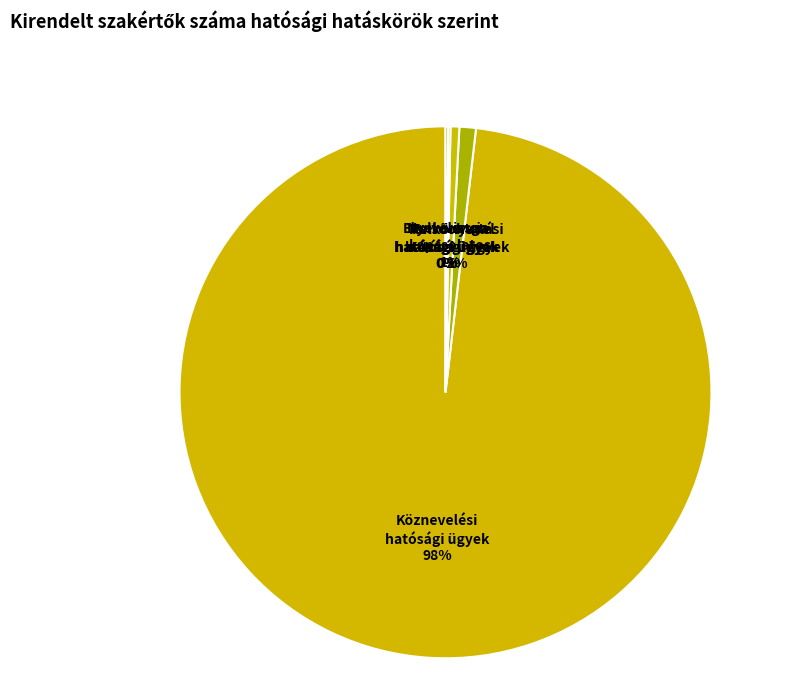

Which slice is the largest?

1. Köznevelési hatósági ügyek